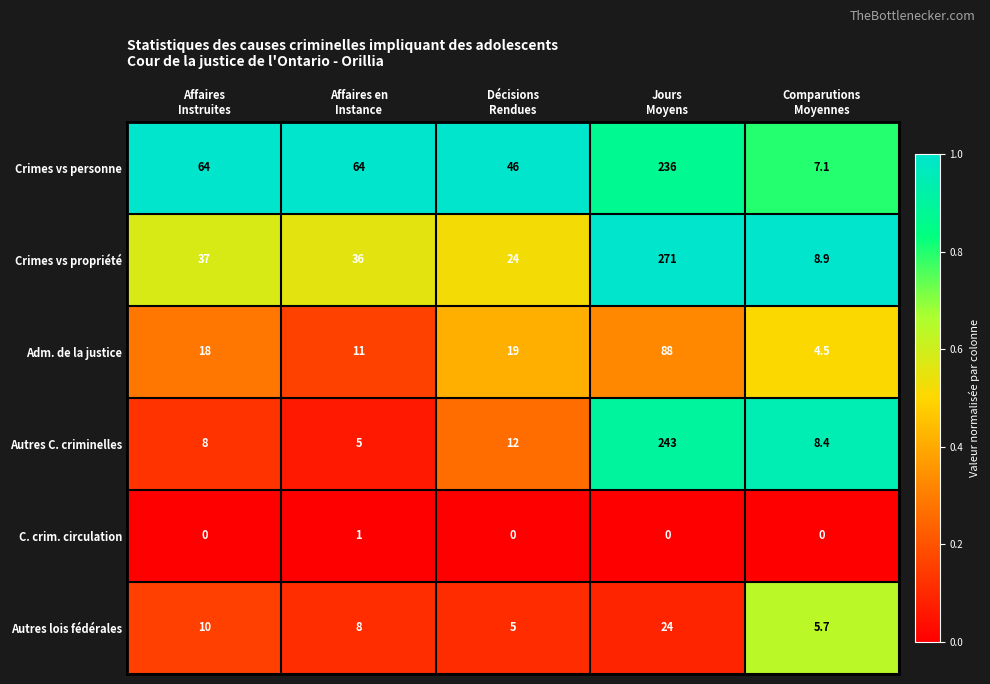

What is the maximum value shown in the chart?

271.0